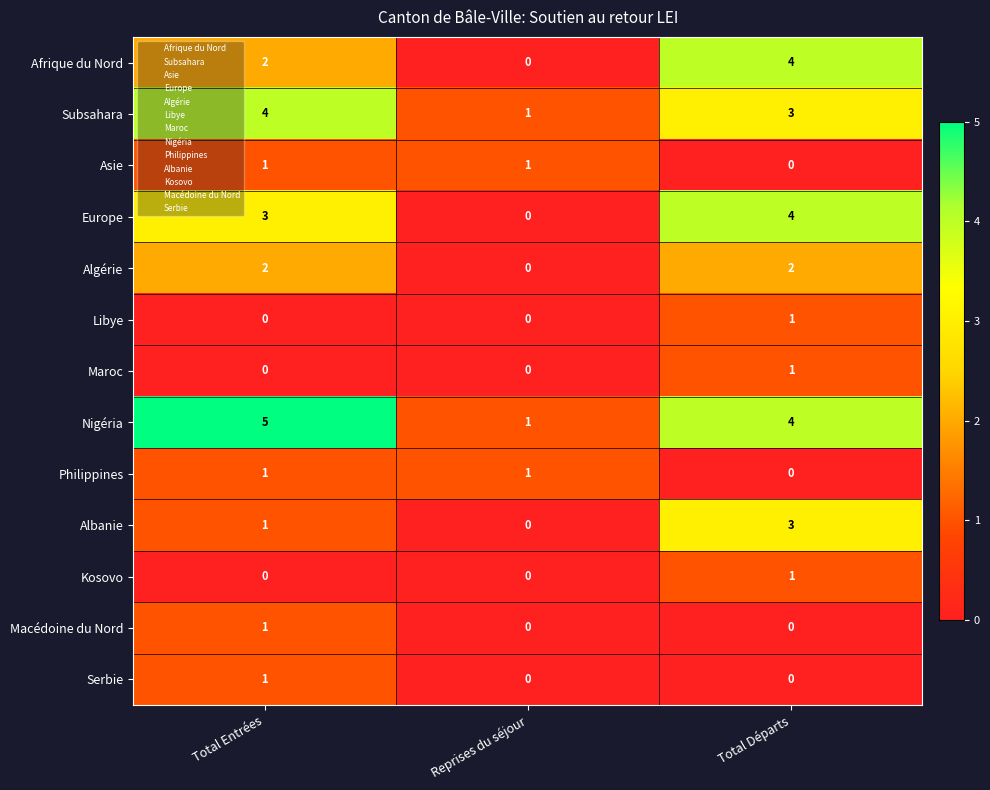

What is the sum of the Subsahara values at Reprises du séjour and Total Entrées?

5